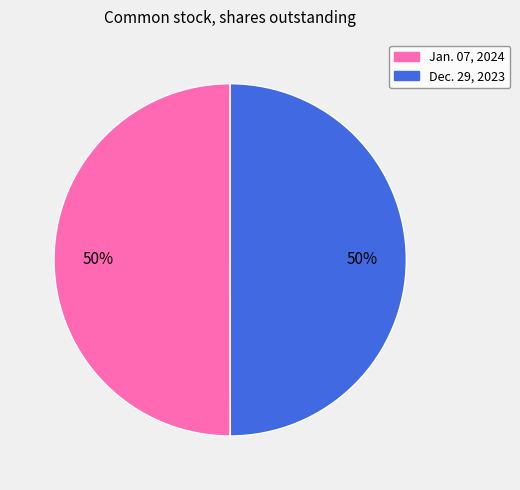

True or false: Jan. 07, 2024 accounts for 50% of the total.

True